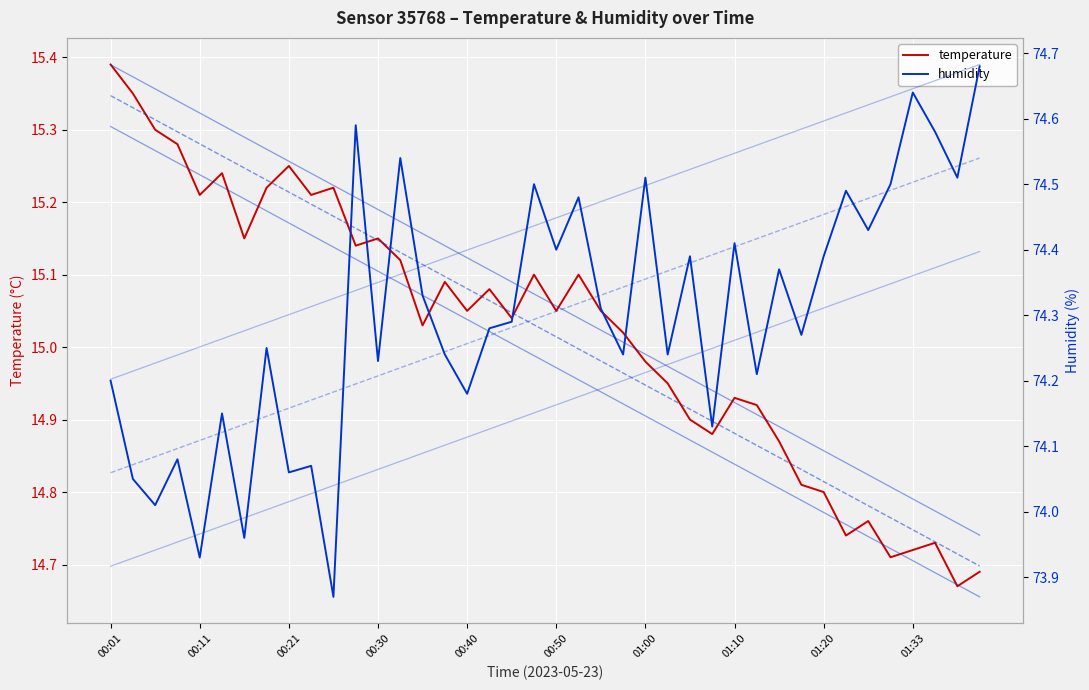

What is the difference between the maximum and second lowest values in the humidity series?

0.8